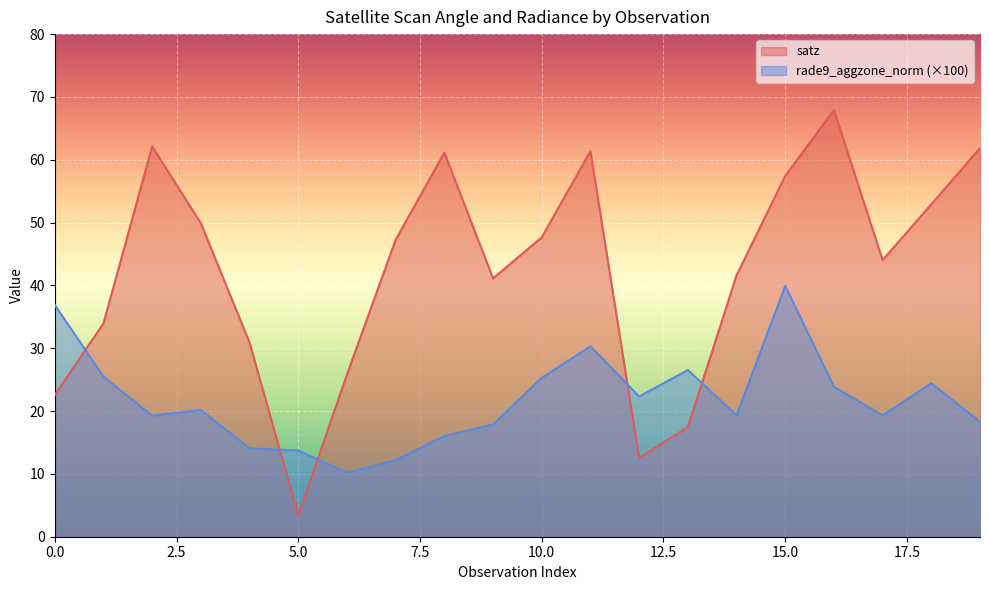

How many intersections are there between rade9_aggzone_norm and satz?

5